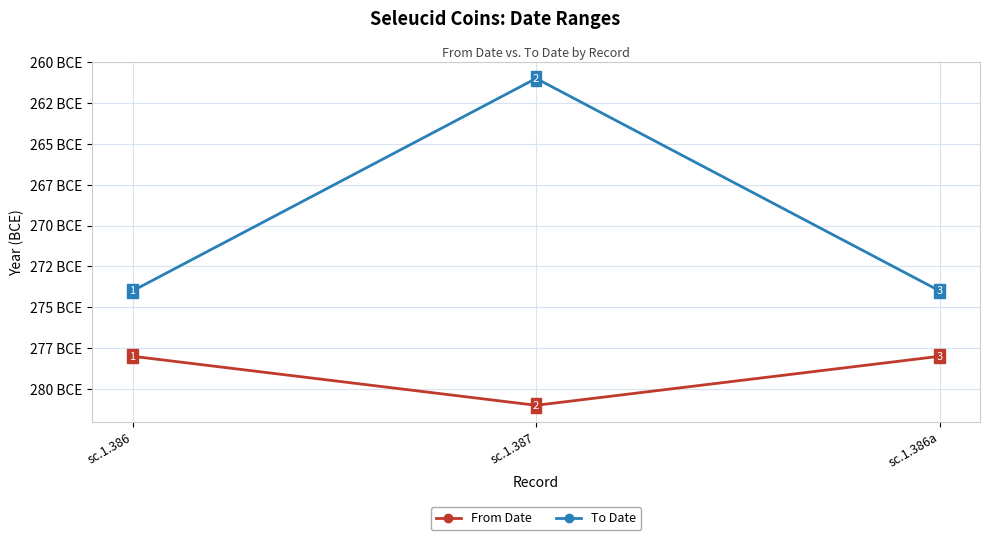

What is the difference between the highest and lowest values at sc.1.386a?

4